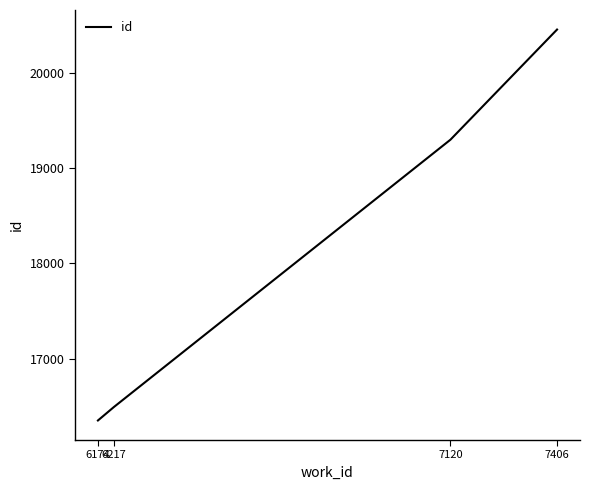

Which category has the highest value across all series?

7406